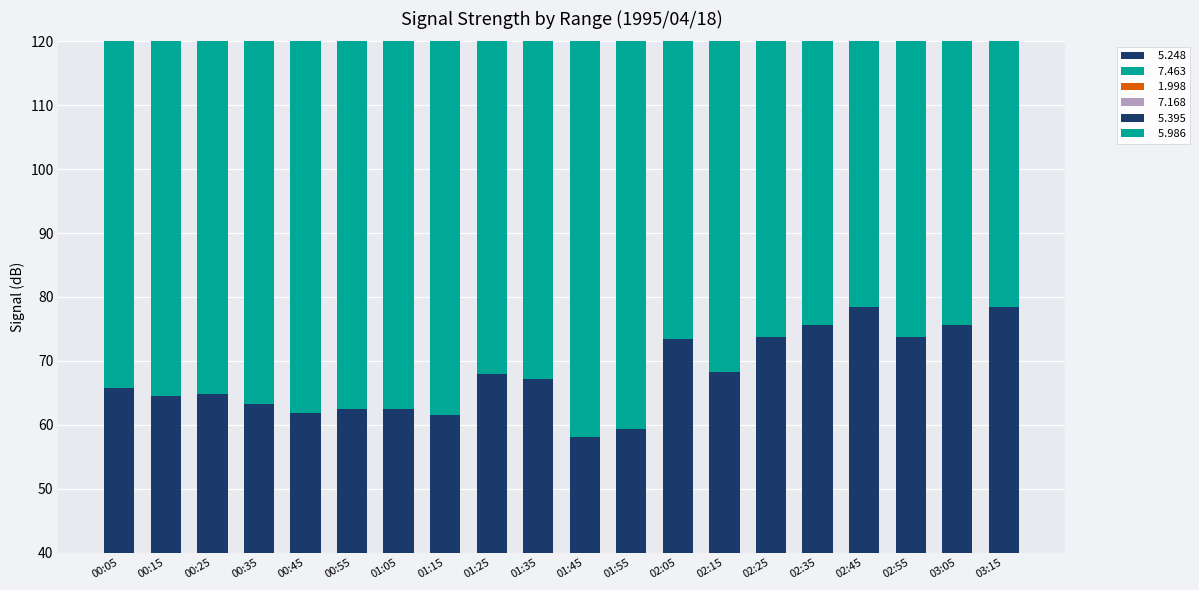

What is the average value of the   7.463 series?

80.6